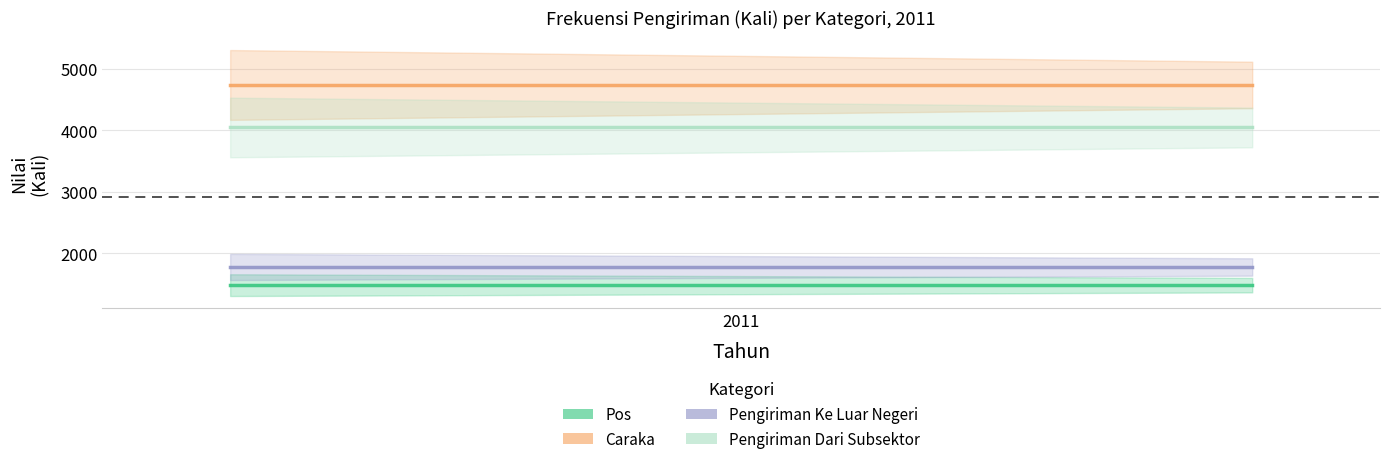

What is the total value across all series at 2011?

12045